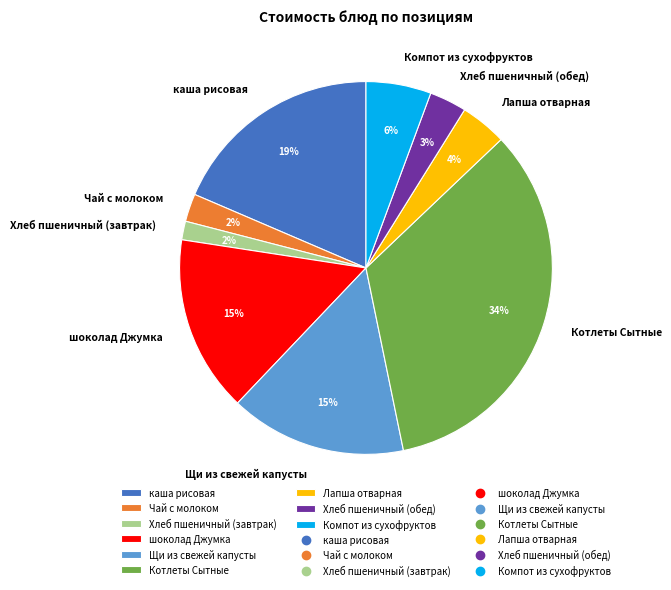

True or false: Лапша отварная accounts for 4% of the total.

True